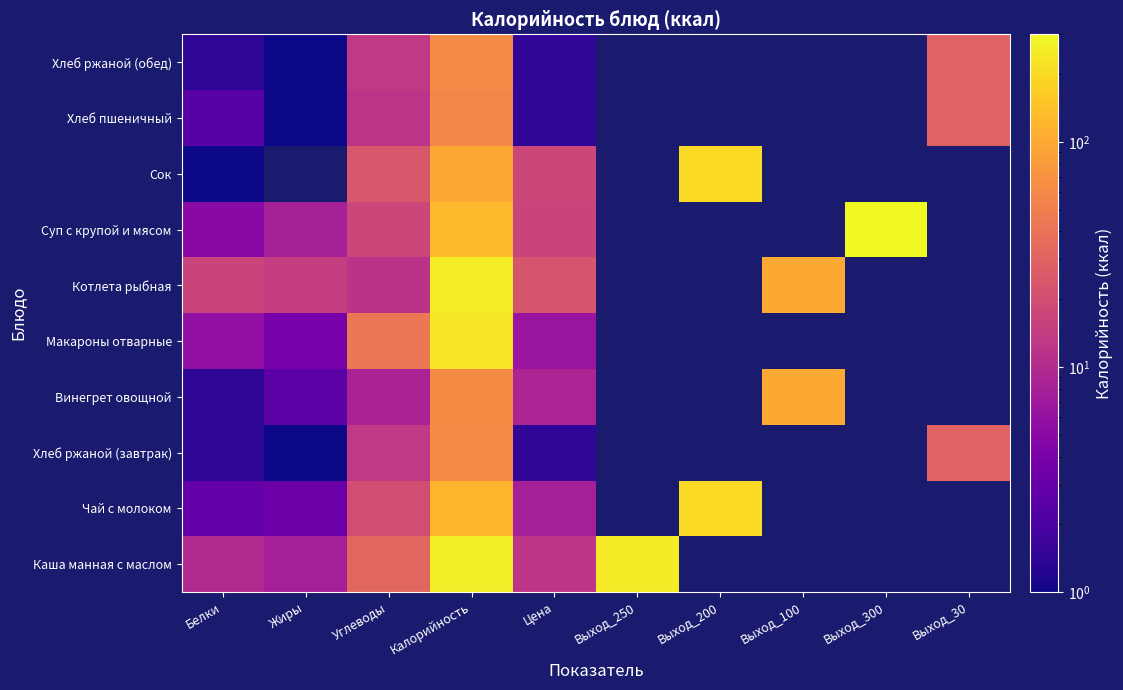

The value of Макароны отварные at Цена is 3.1. True or false?

False